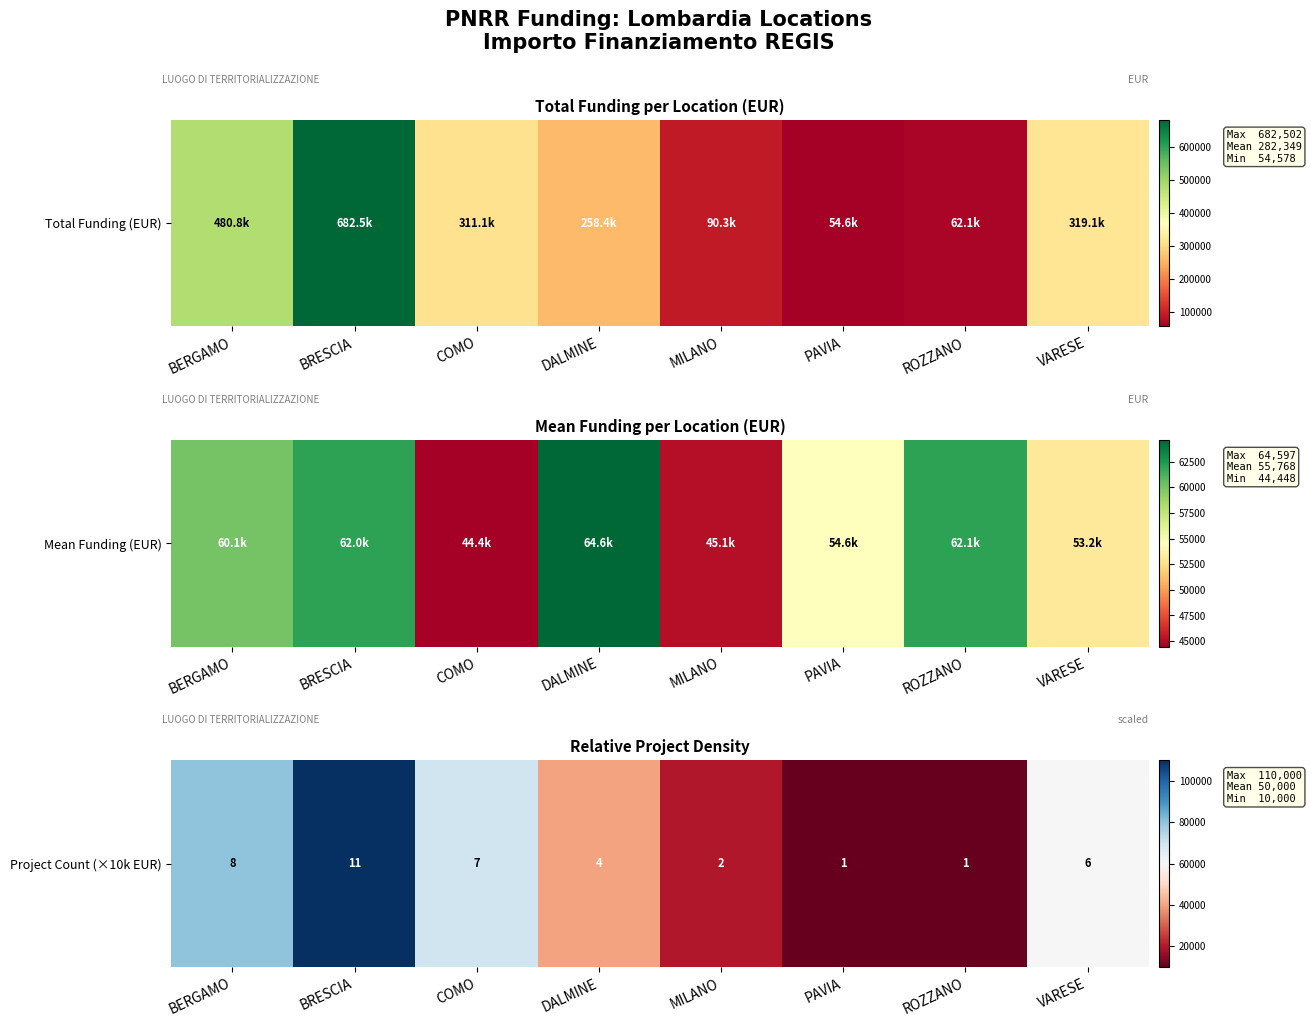

What is the average value?

50000